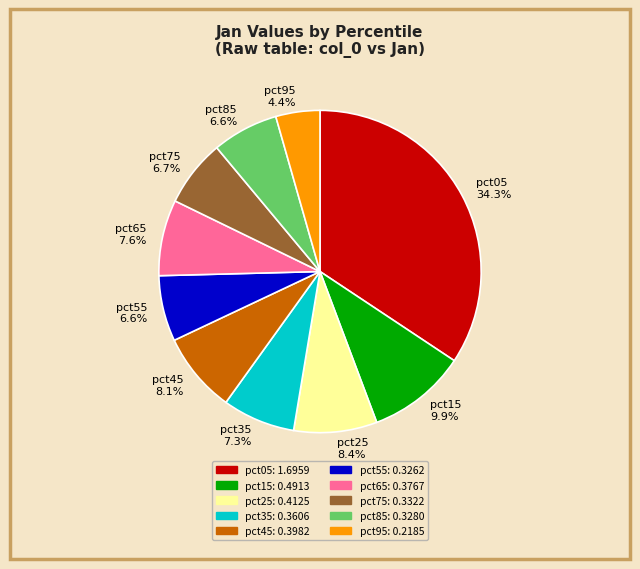

The pct45 slice represents 8% of the pie. True or false?

True